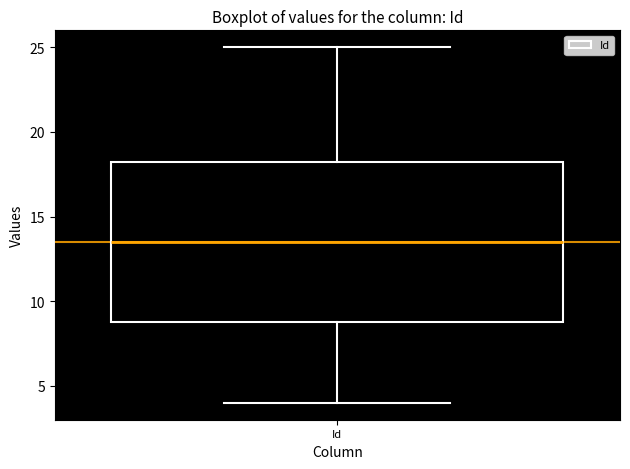

Where does the lower whisker of the box for Id end on the y-axis? The values are not printed on the chart, so give them approximately, as read against the axis.

4.0